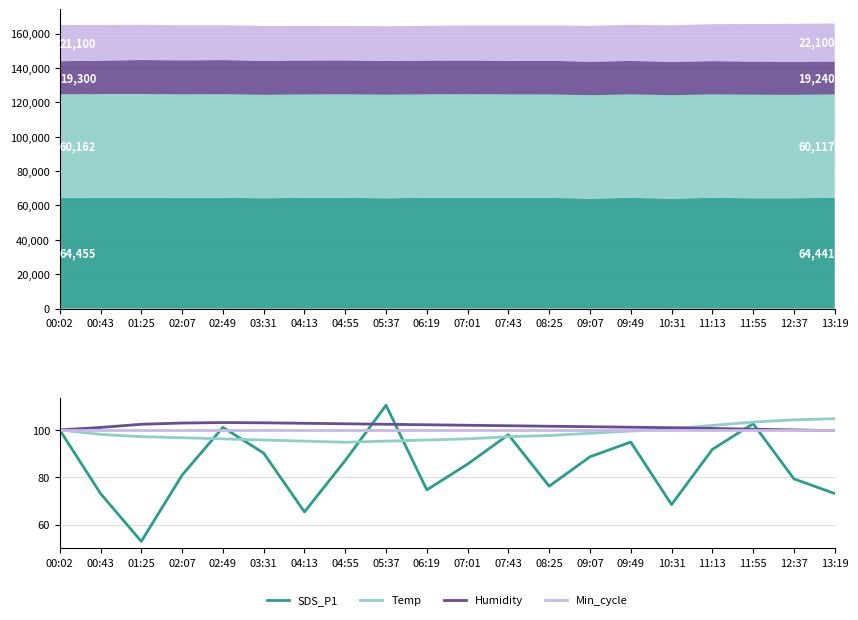

At how many categories does at least one series exceed 57?

20